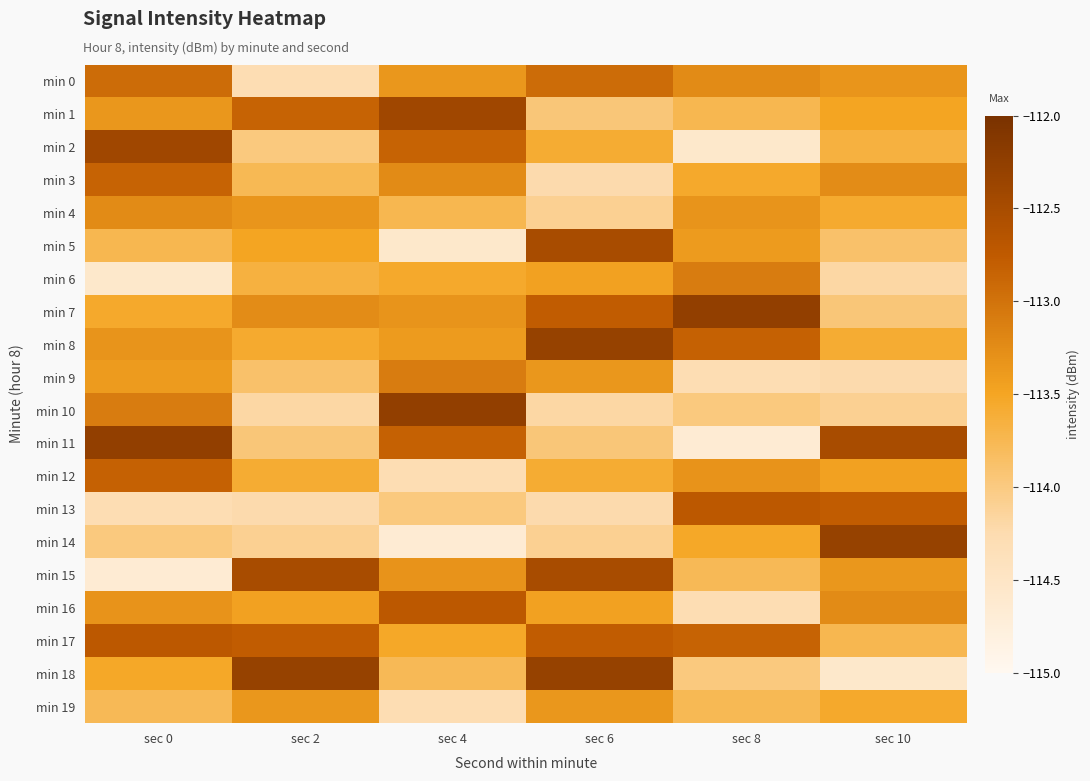

Rank the series at sec 8 from highest to lowest value.

min 7, min 13, min 8, min 17, min 6, min 0, min 12, min 4, min 5, min 14, min 3, min 1, min 19, min 15, min 10, min 18, min 9, min 16, min 2, min 11